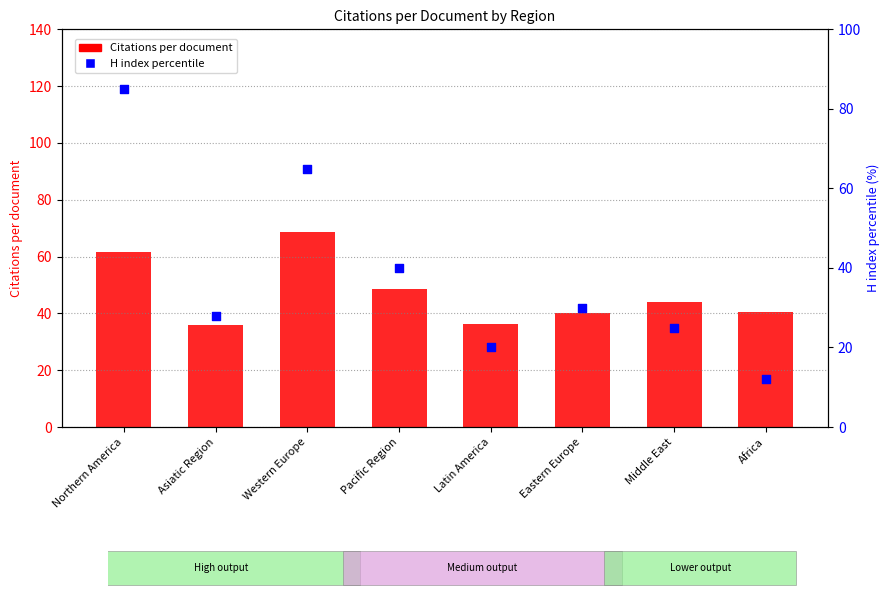

Is the value of H index percentile at Middle East greater than the value of Citations per document at Eastern Europe?

No